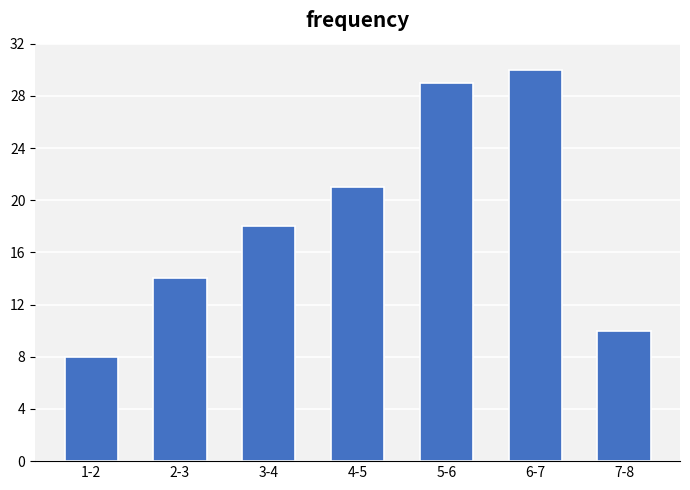

Reading left to right, what are all the values shown in this chart?

1-2=8	2-3=14	3-4=18	4-5=21	5-6=29	6-7=30	7-8=10